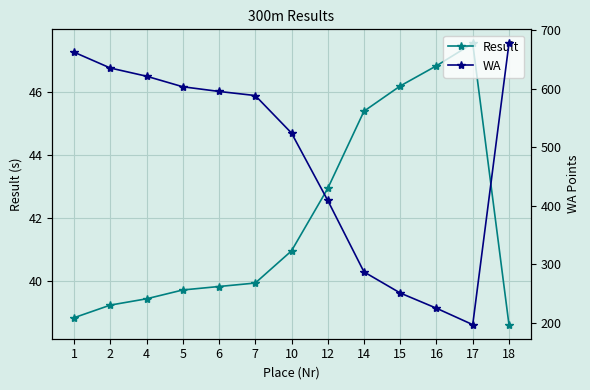

What is the smallest value displayed?

38.6